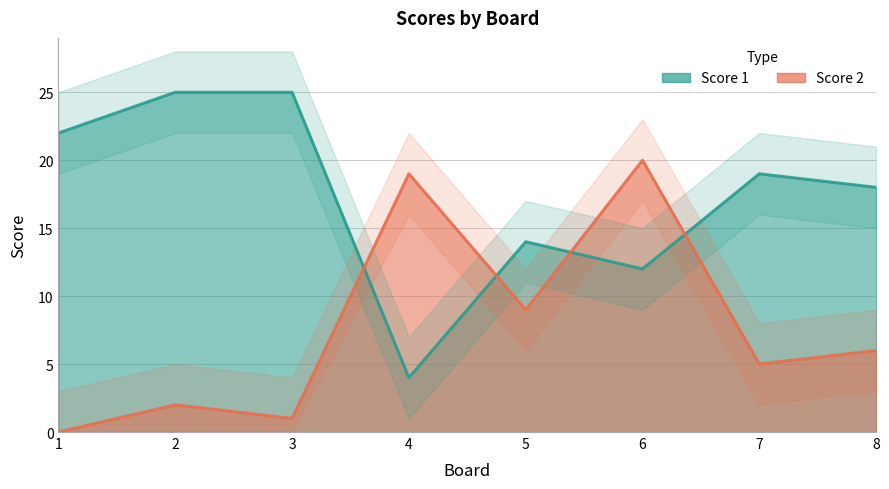

List the series in order of their peak value, lowest first.

Score 2, Score 1